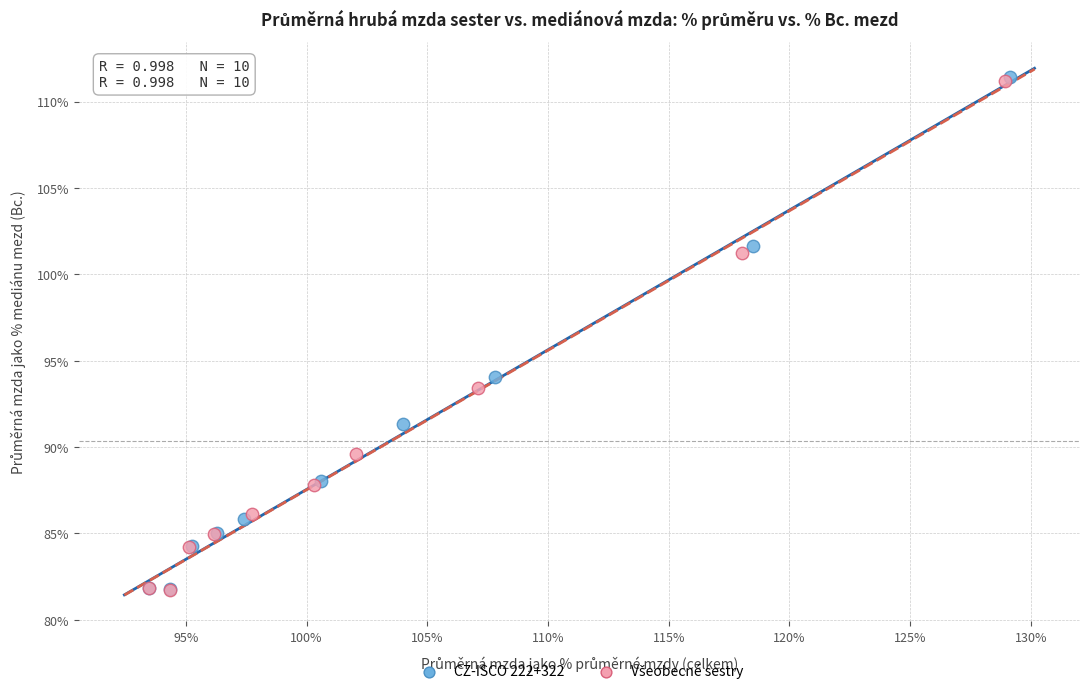

Which series has the widest spread of Y values?

CZ-ISCO 222+322